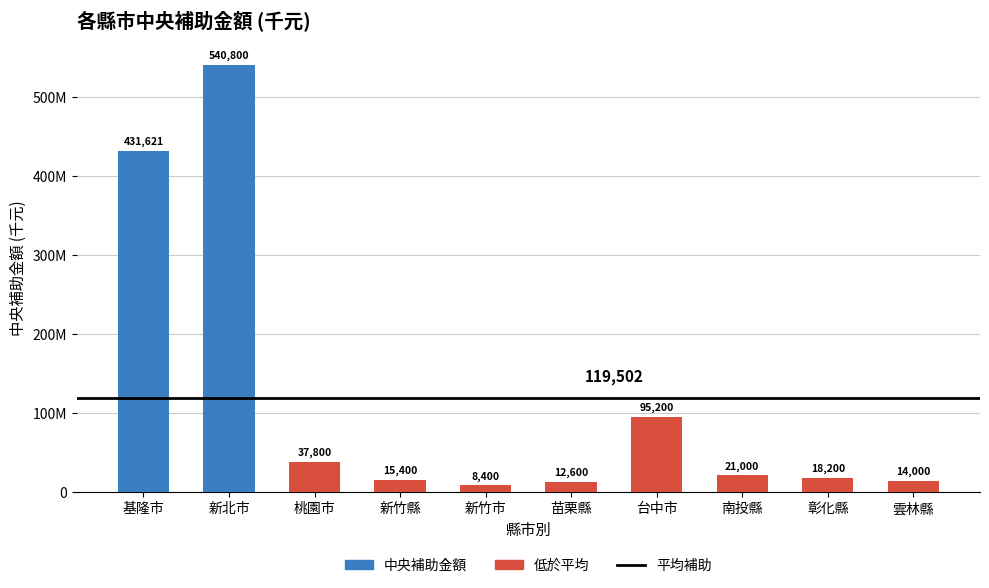

Where is the data nearest to the value 274600?

基隆市